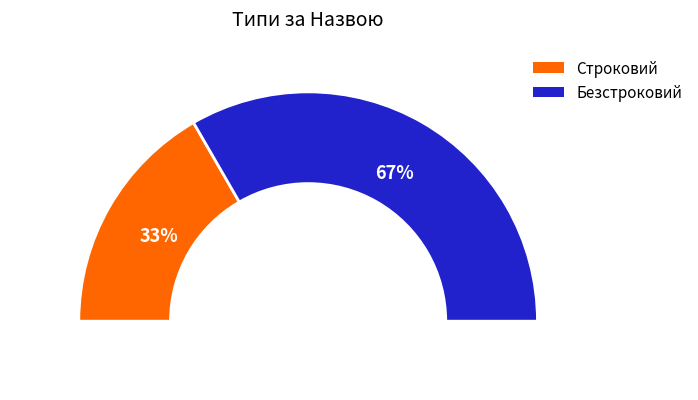

To the nearest percent, what is the difference between the Строковий and Безстроковий slice percentages?

33%